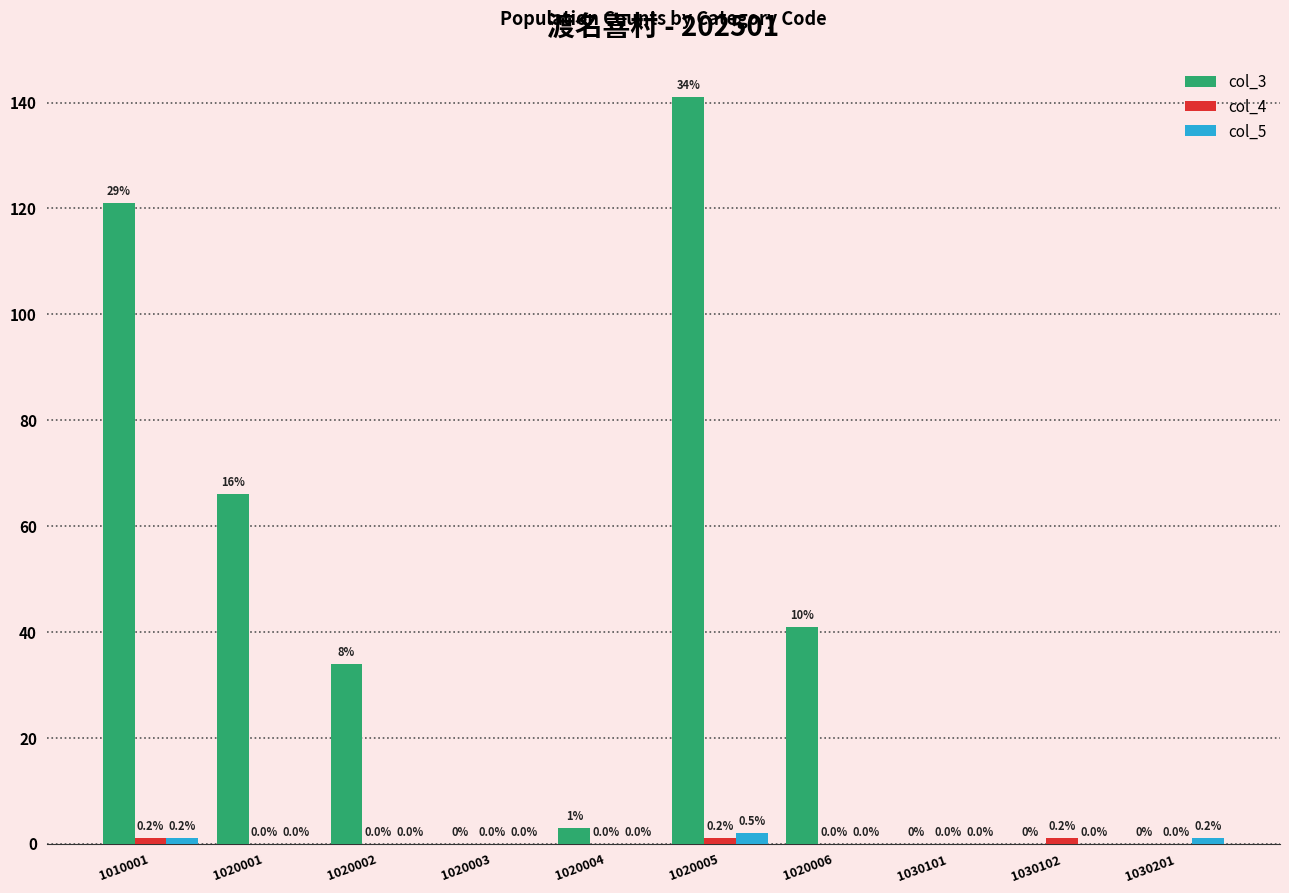

Where is col_3 nearest to the value 70?

1020001